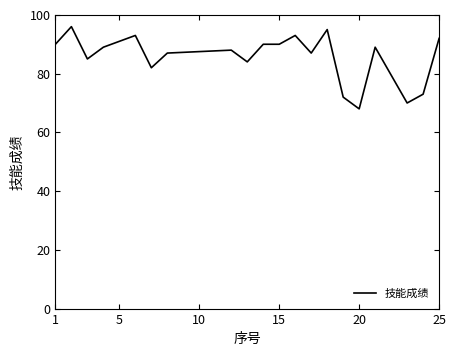

What is the smallest value displayed?

68